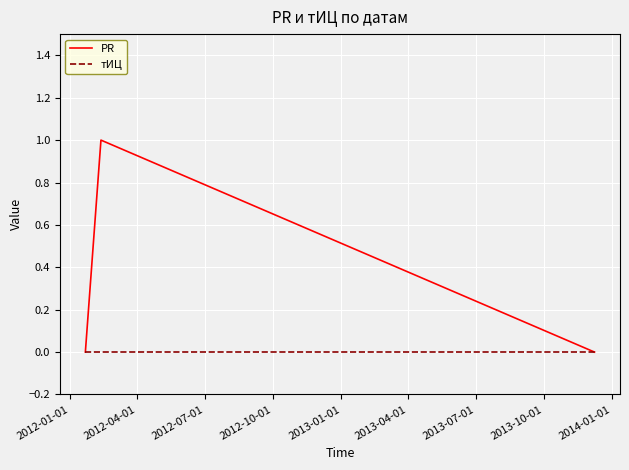

Which series has the largest range (max minus min)?

PR